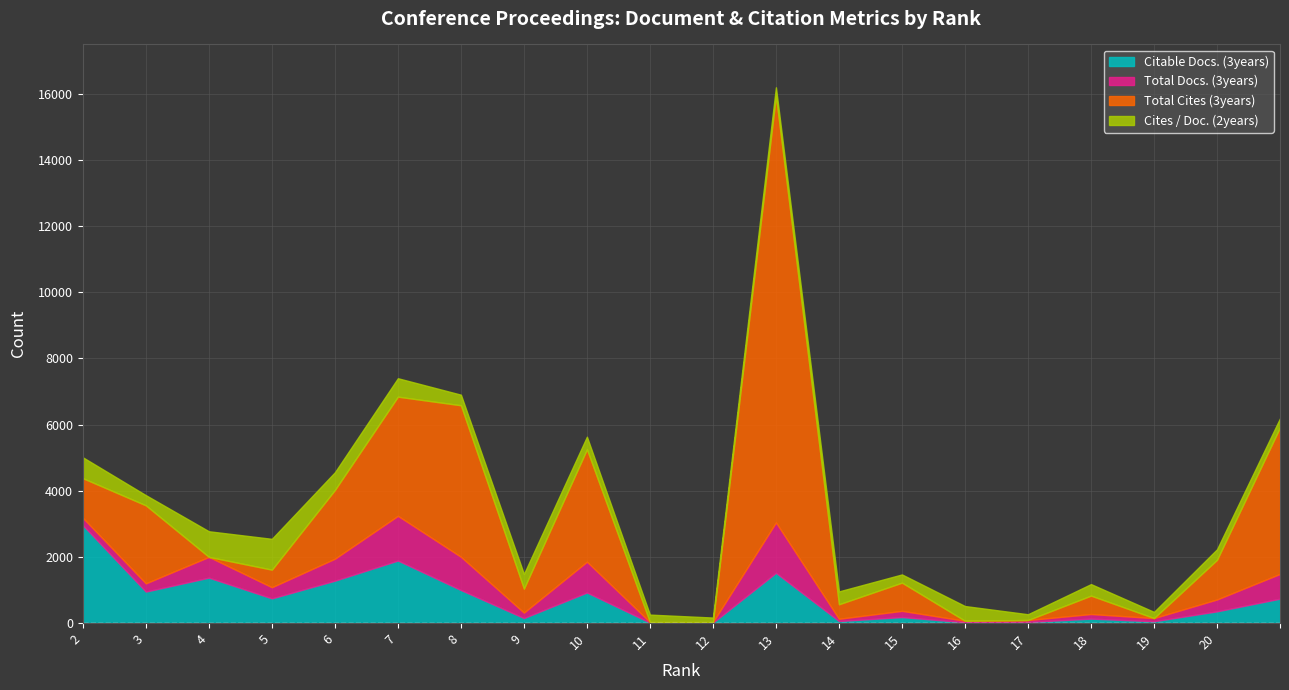

What is the difference between the maximum and minimum values in the Total Docs. (3years) series?

1507